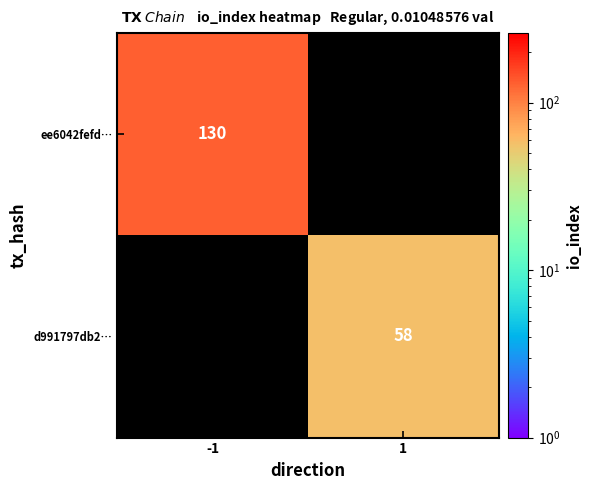

Is the value of ee6042fefd… at -1 greater than the value of d991797db2… at 1?

Yes